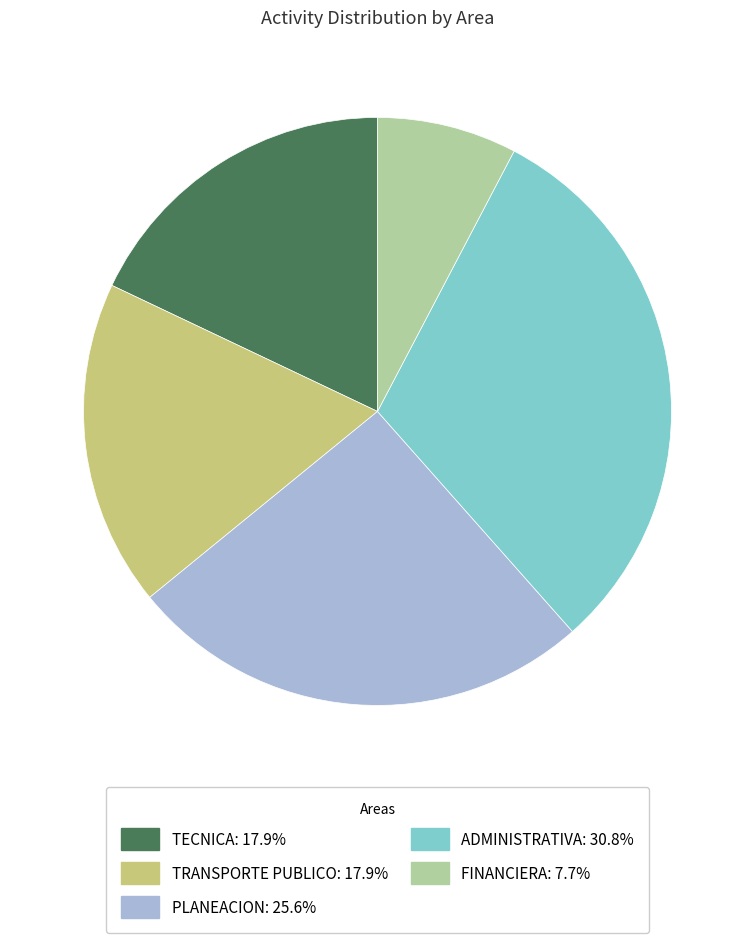

Approximately how many times larger is the value at TRANSPORTE PUBLICO: 17.9% compared to FINANCIERA: 7.7%?

2.3